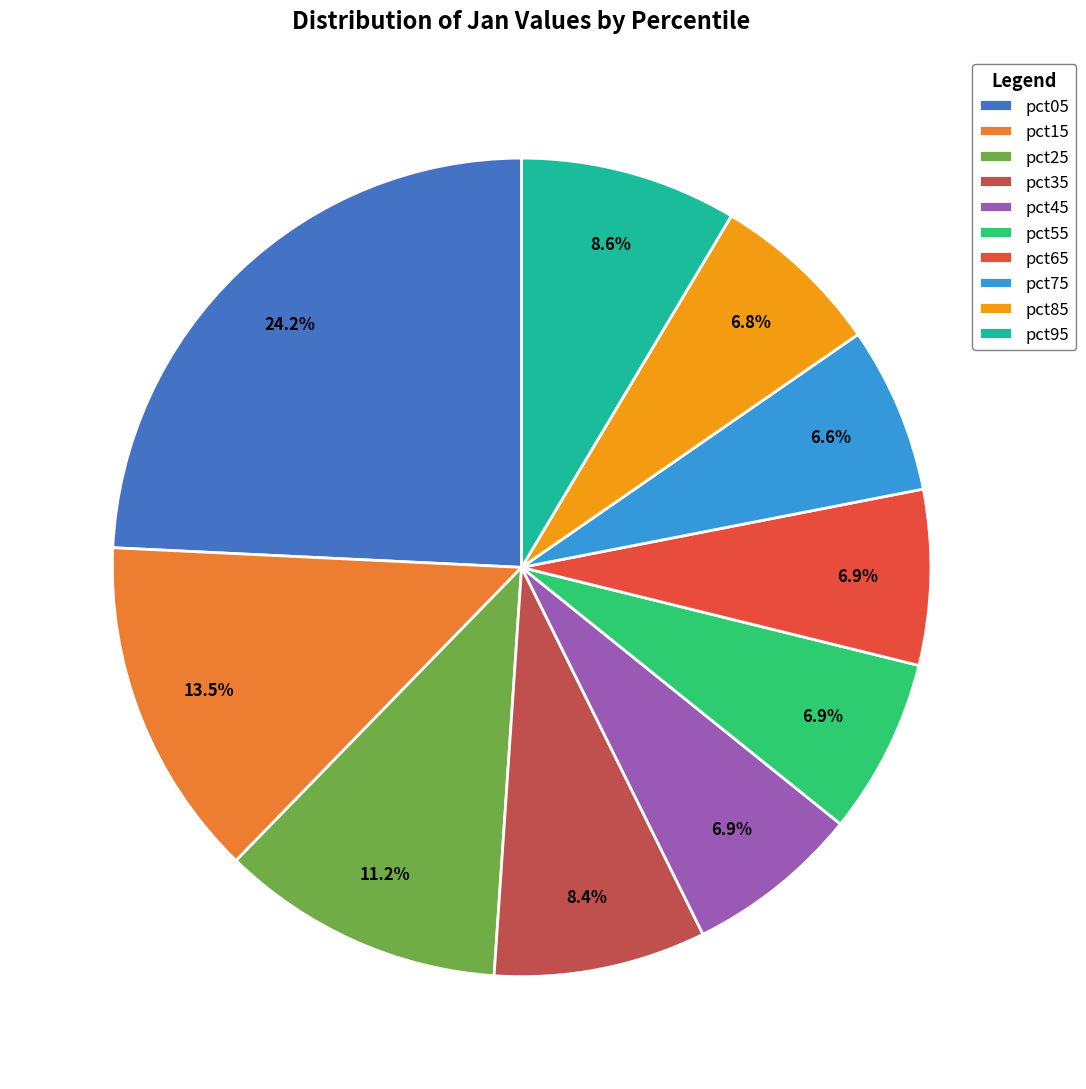

What portion of the pie excludes pct15?

86.5%